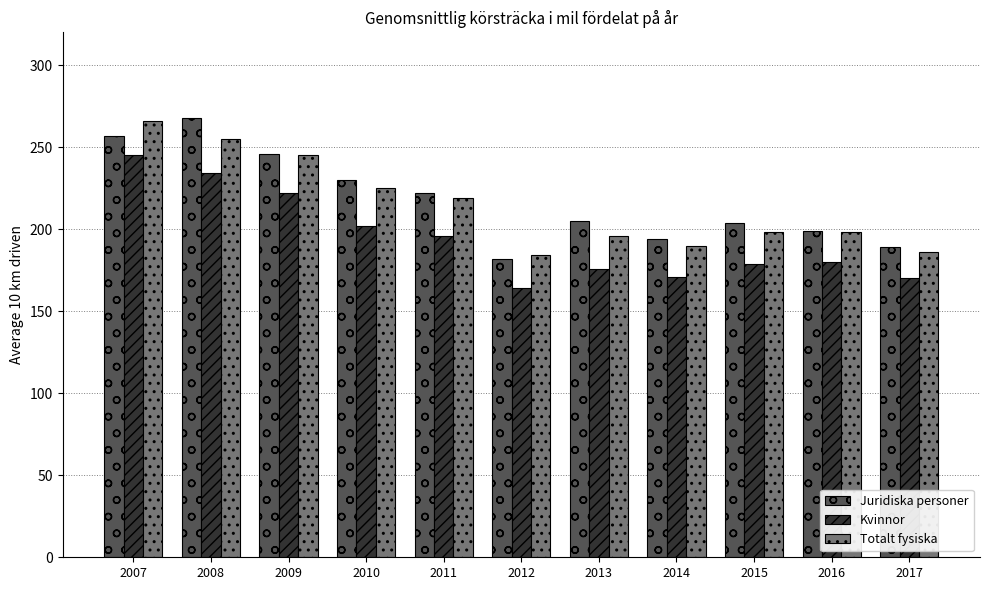

Does the chart contain any negative values?

No